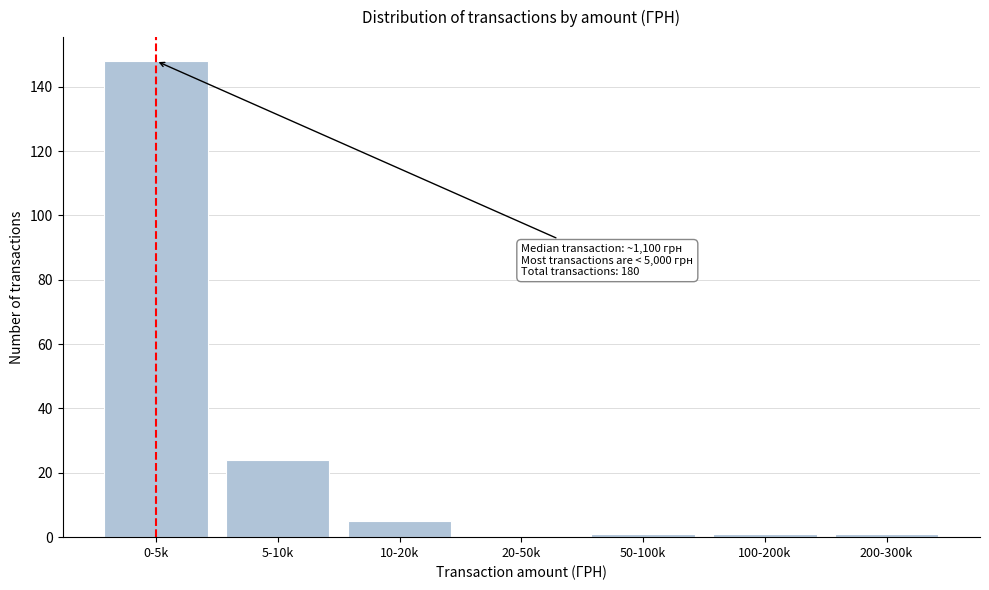

Reading left to right, what are all the values shown in this chart?

0-5k=148	5-10k=24	10-20k=5	20-50k=0	50-100k=1	100-200k=1	200-300k=1